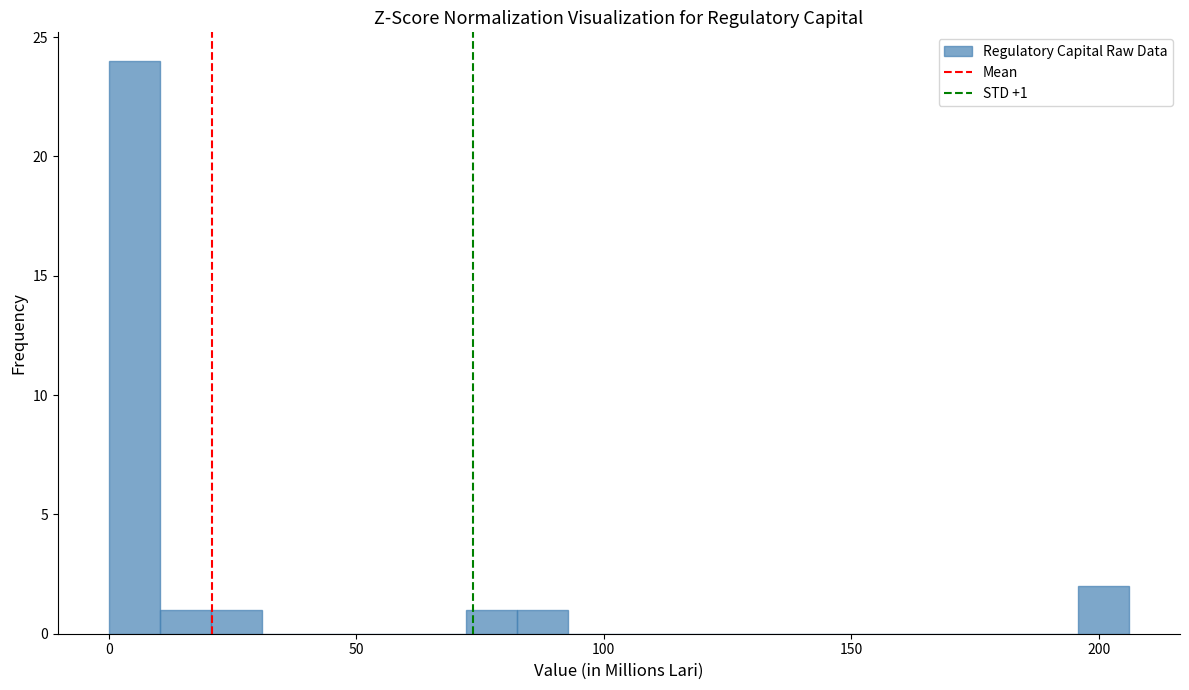

Around what value on the x-axis is the tallest bar? Give the approximate position of its centre, as read against the axis.

5